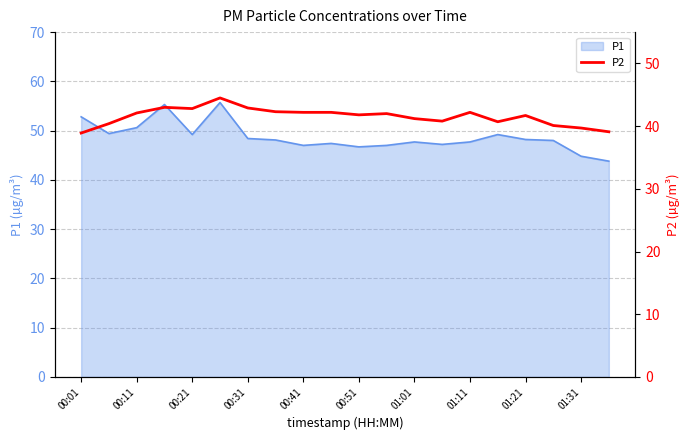

Which category has the lowest value across all series?

00:01